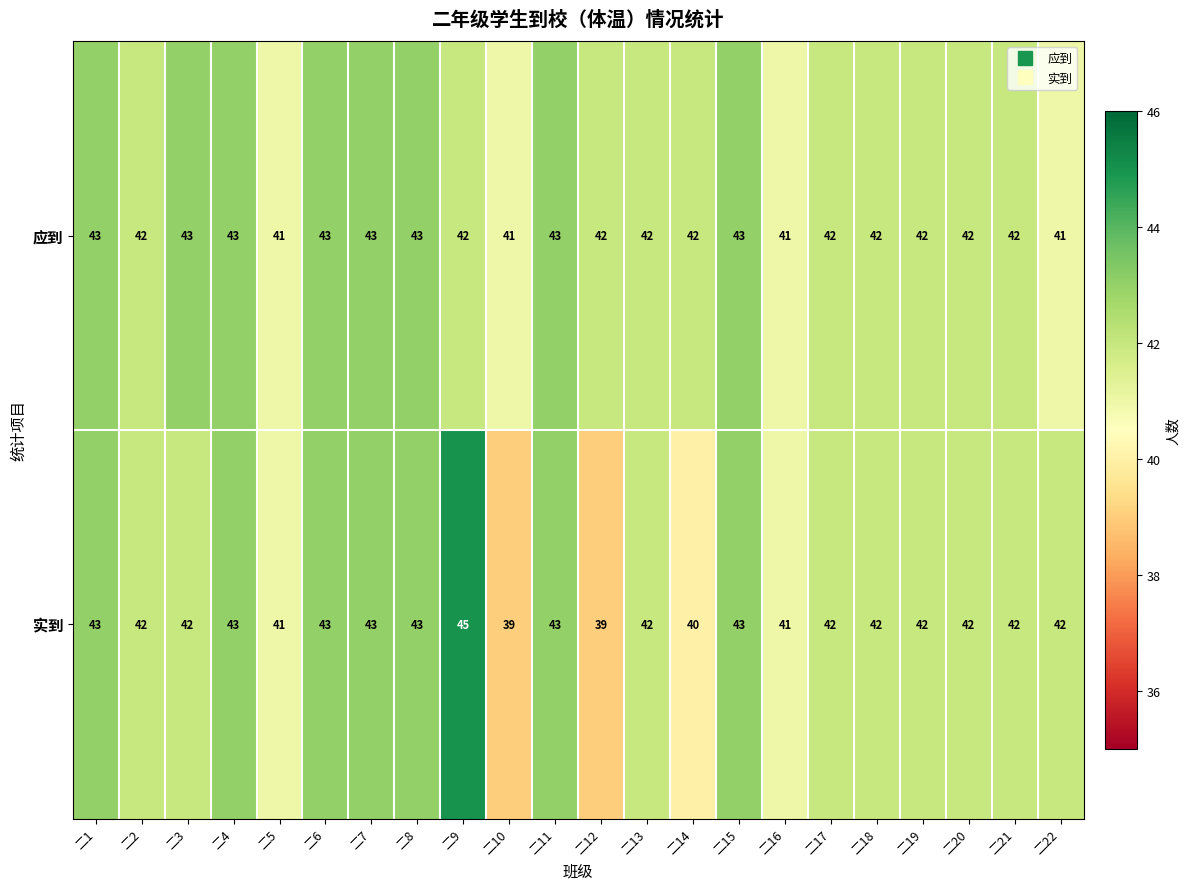

At which category is the sum across all series the highest?

二9